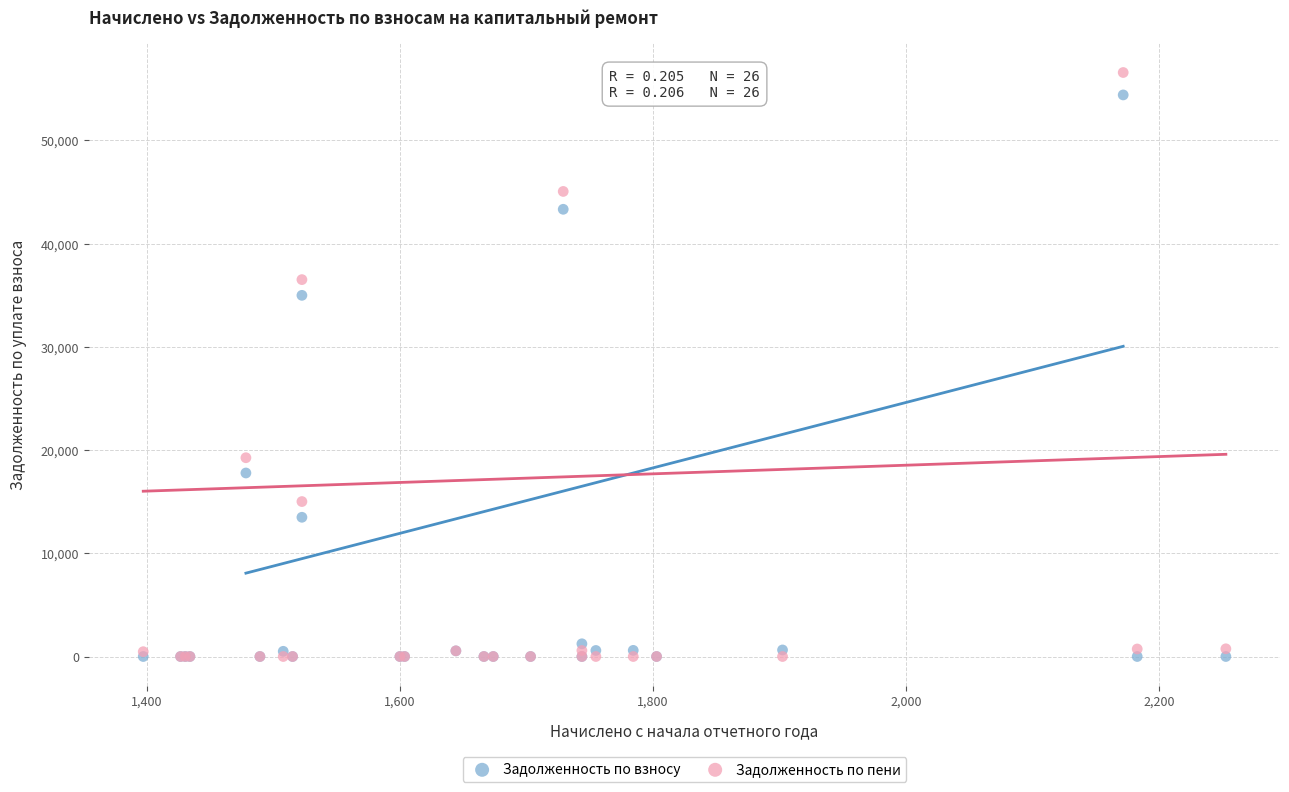

Across all series, what Y value is closest to 28285?

34986.5